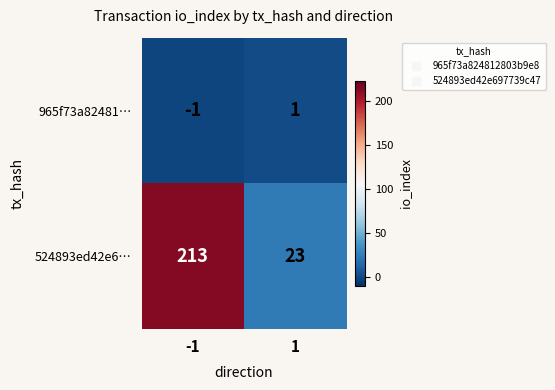

What is the difference between the highest and lowest values at 1?

22